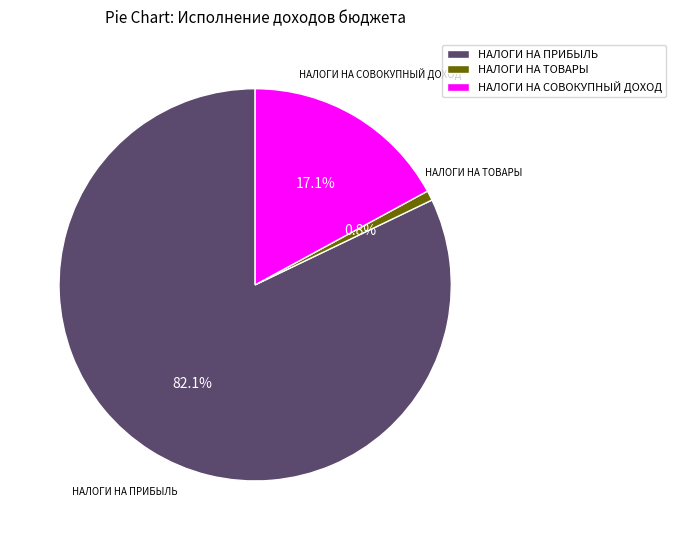

What percentage is NOT represented by НАЛОГИ НА ПРИБЫЛЬ?

17.9%